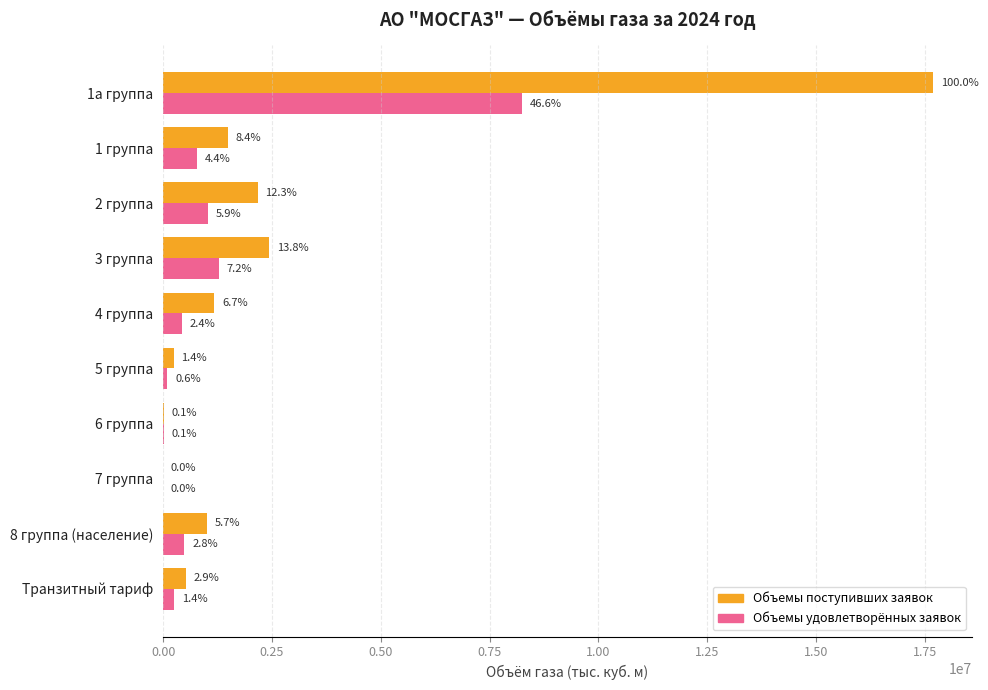

Rank the series by their maximum value, from lowest to highest.

Объемы удовлетворённых заявок, Объемы поступивших заявок